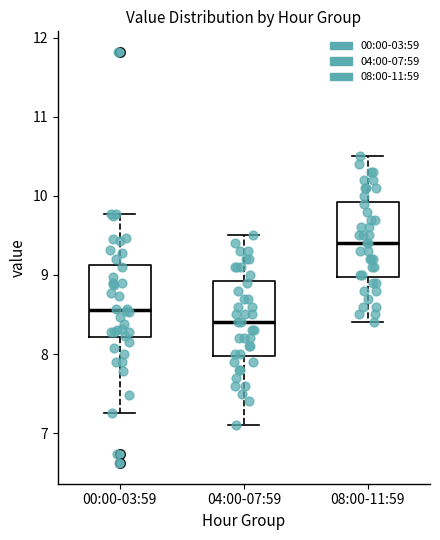

Which box has the lowest median line?

04:00-07:59